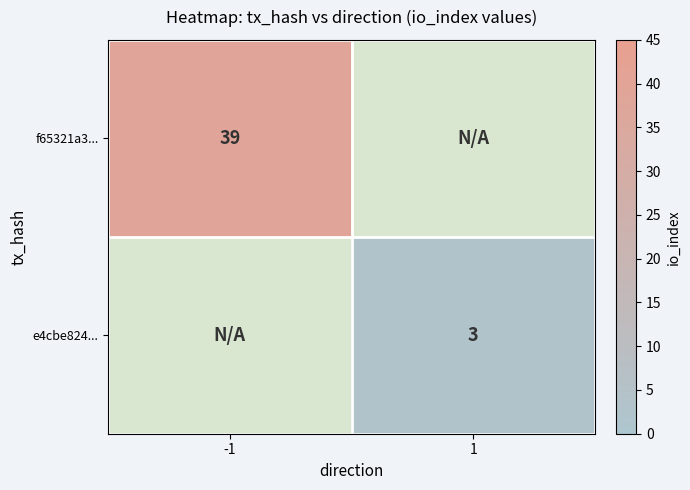

What is the greatest value displayed?

39.0